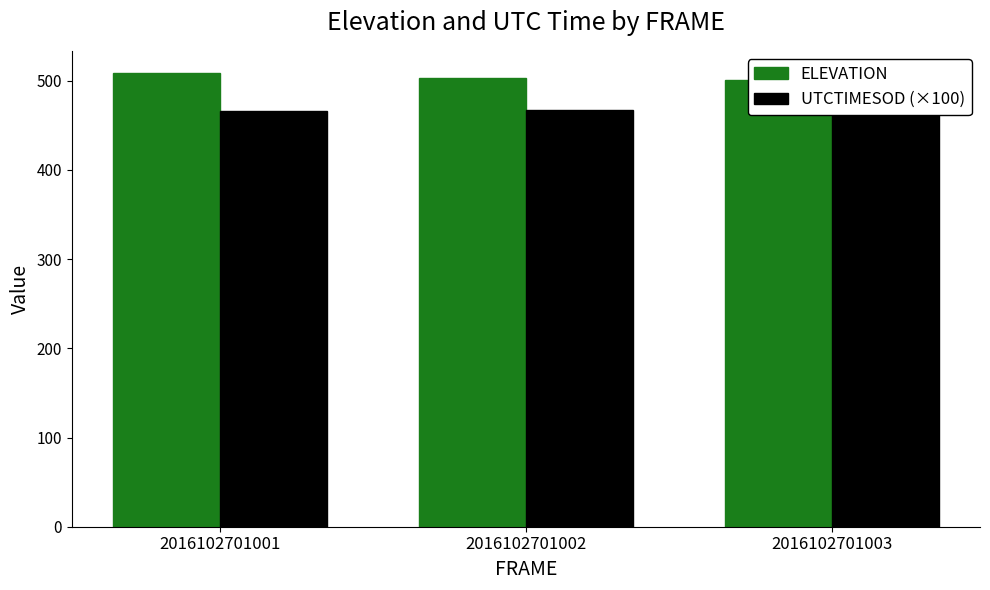

At which category is the sum across all series the highest?

2016102701001